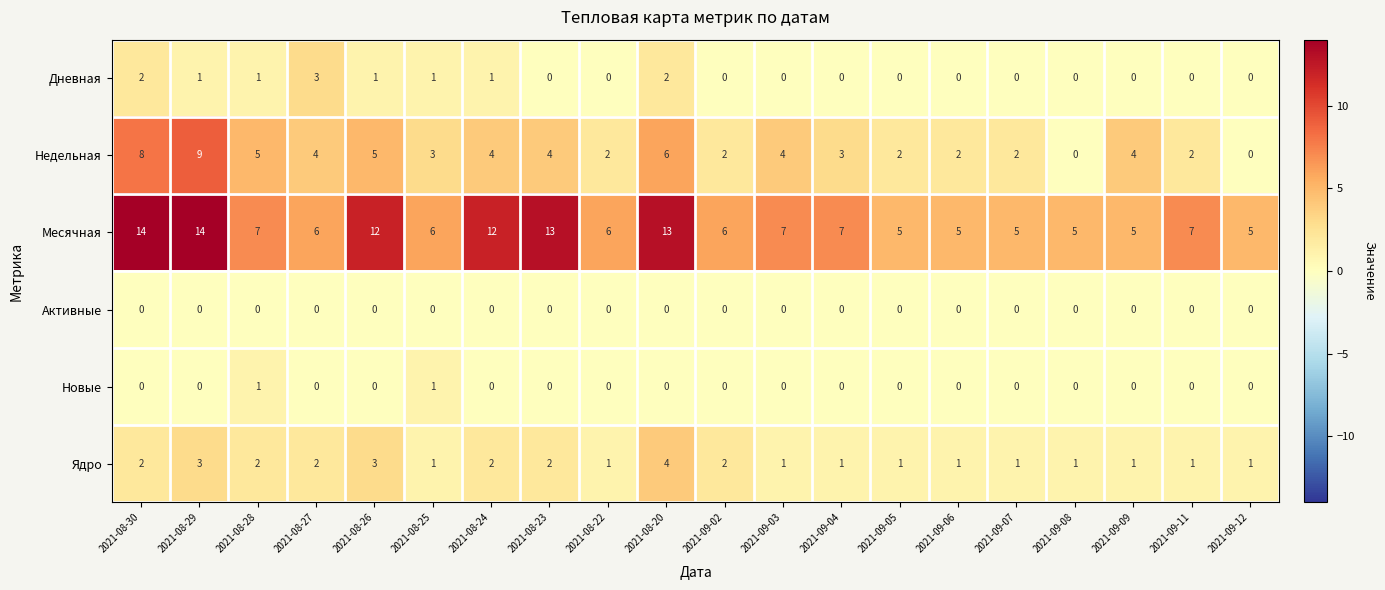

Count the Дневная values in the range 0 to 1.

17